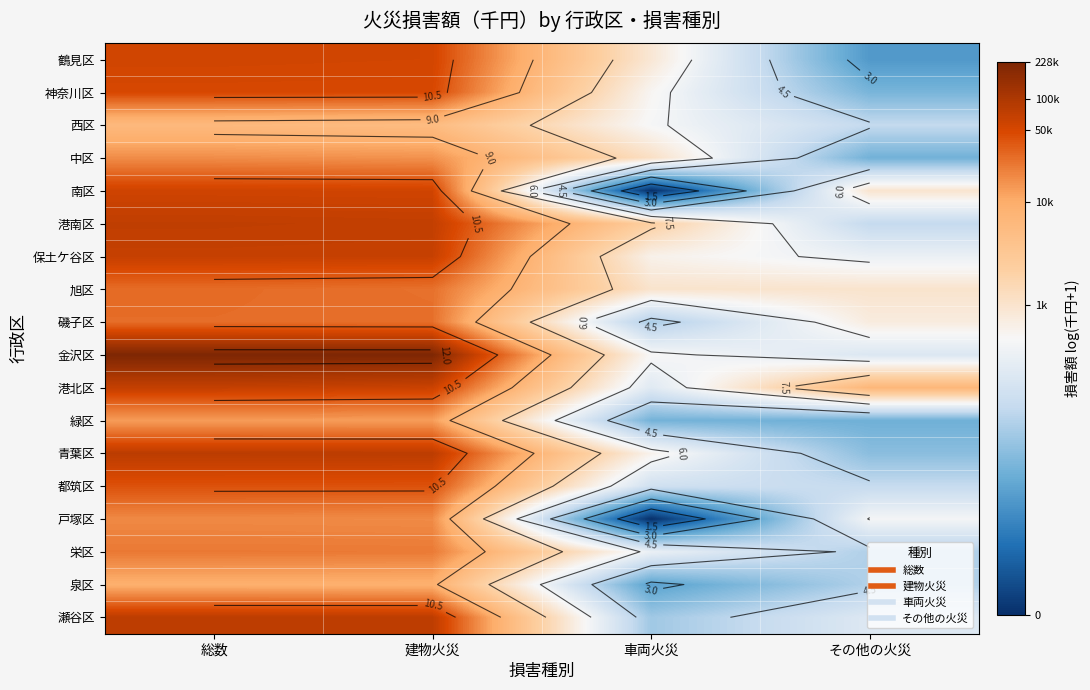

Rank the categories by 旭区 value from highest to lowest.

総数, 建物火災, 車両火災, その他の火災